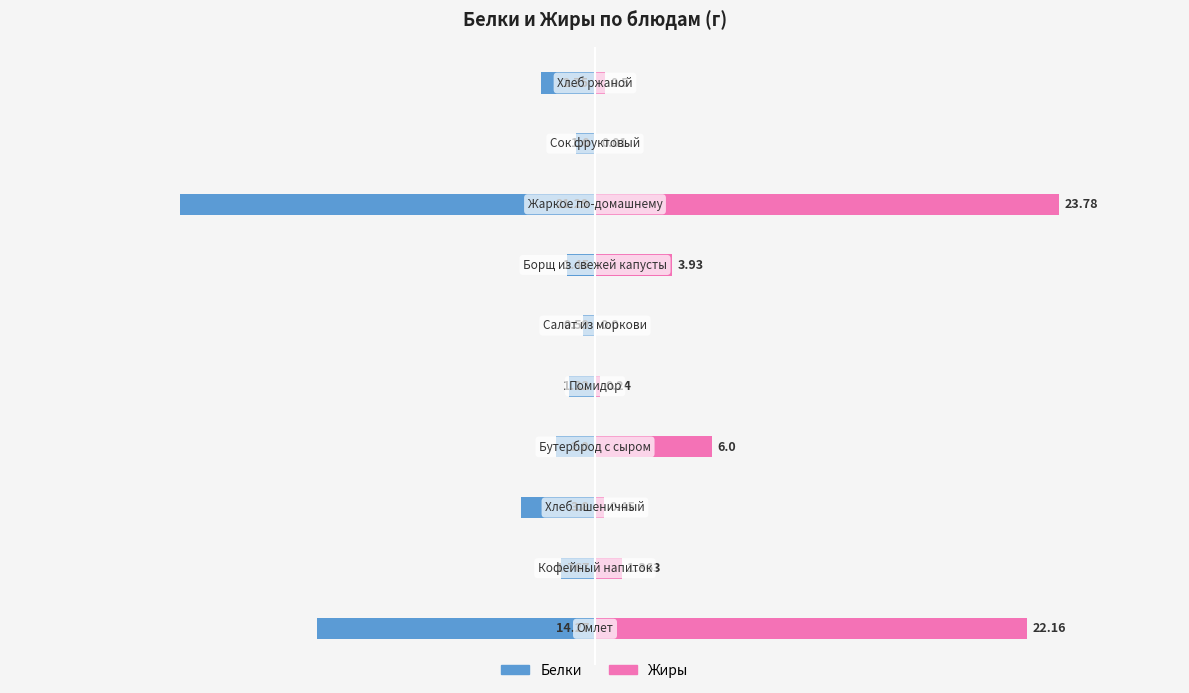

Reading left to right, list all the values displayed in this chart.

Белки: 0=-14.3	1=-1.8	2=-3.8	3=-2.0	4=-1.3	5=-0.6	6=-1.4	7=-21.3	8=-1.0	9=-2.8
Жиры: 0=22.2	1=1.4	2=0.5	3=6.0	4=0.2	5=0.0	6=3.9	7=23.8	8=0.0	9=0.5